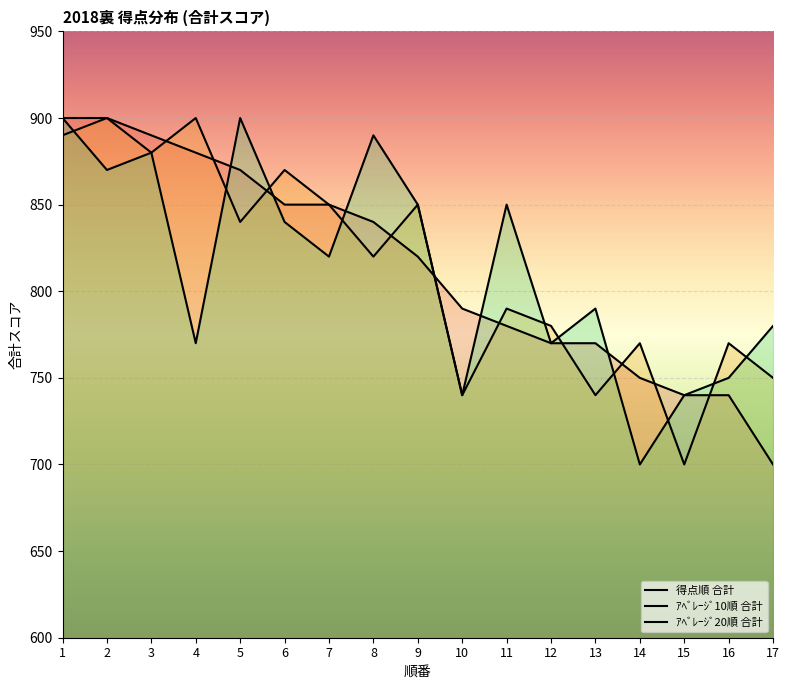

Reading left to right, extract all data points from this chart.

得点順 合計: 1=900	2=900	3=890	4=880	5=870	6=850	7=850	8=840	9=820	10=790	11=780	12=770	13=770	14=750	15=740	16=740	17=700
ｱﾍﾞﾚｰｼﾞ10順 合計: 1=890	2=900	3=880	4=900	5=840	6=870	7=850	8=820	9=850	10=740	11=790	12=780	13=740	14=770	15=700	16=770	17=750
ｱﾍﾞﾚｰｼﾞ20順 合計: 1=900	2=870	3=880	4=770	5=900	6=840	7=820	8=890	9=850	10=740	11=850	12=770	13=790	14=700	15=740	16=750	17=780